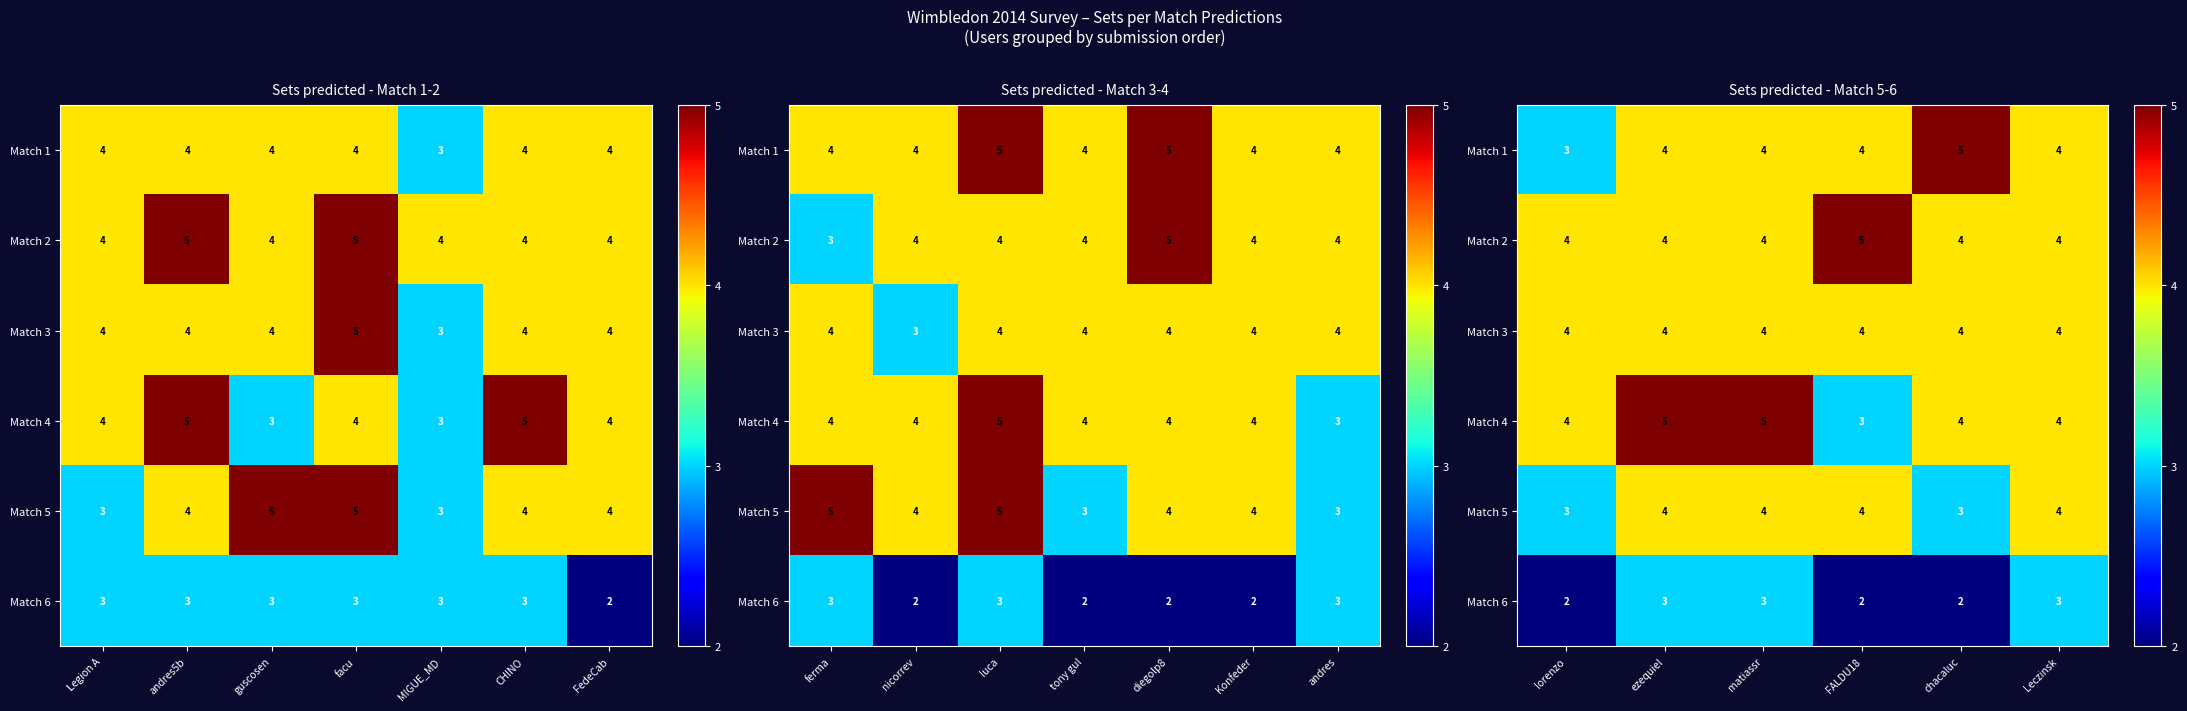

What is the sum of the Match 4 values at ezequiel and lorenzo?

9